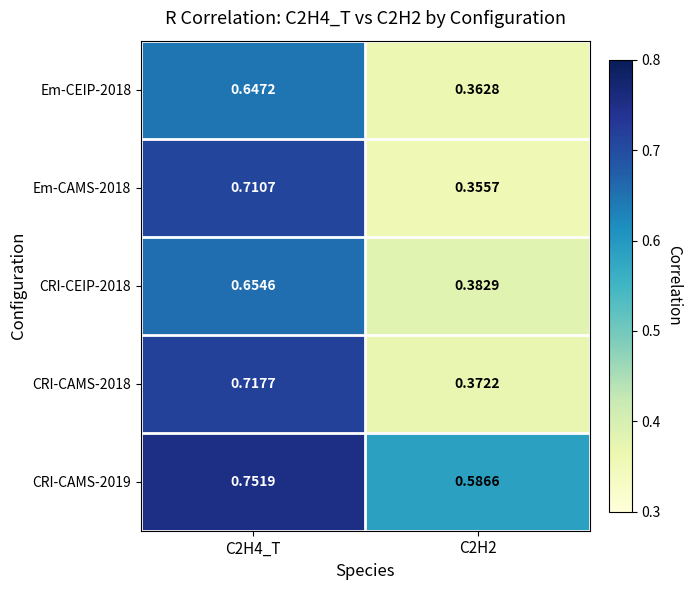

Is the value of Em-CAMS-2018 at C2H2 greater than the value of CRI-CAMS-2019 at C2H2?

No